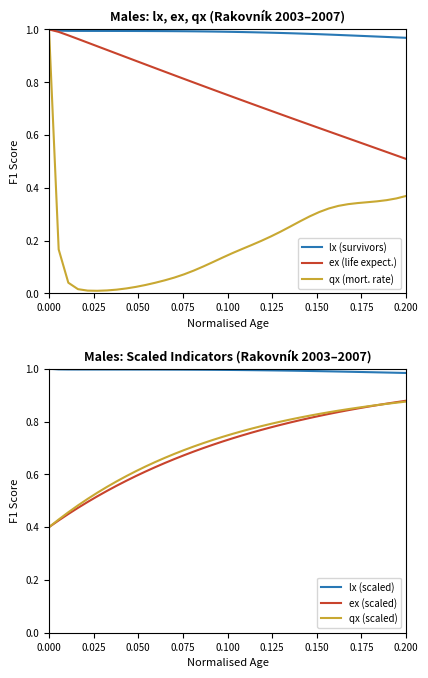

How many lines are shown in the chart?

6